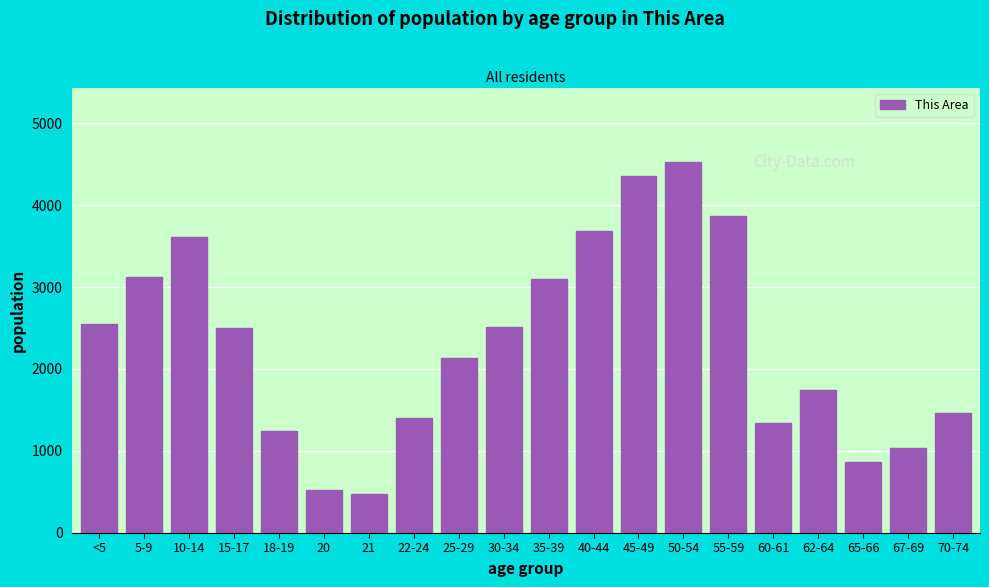

What is the average value?

2303